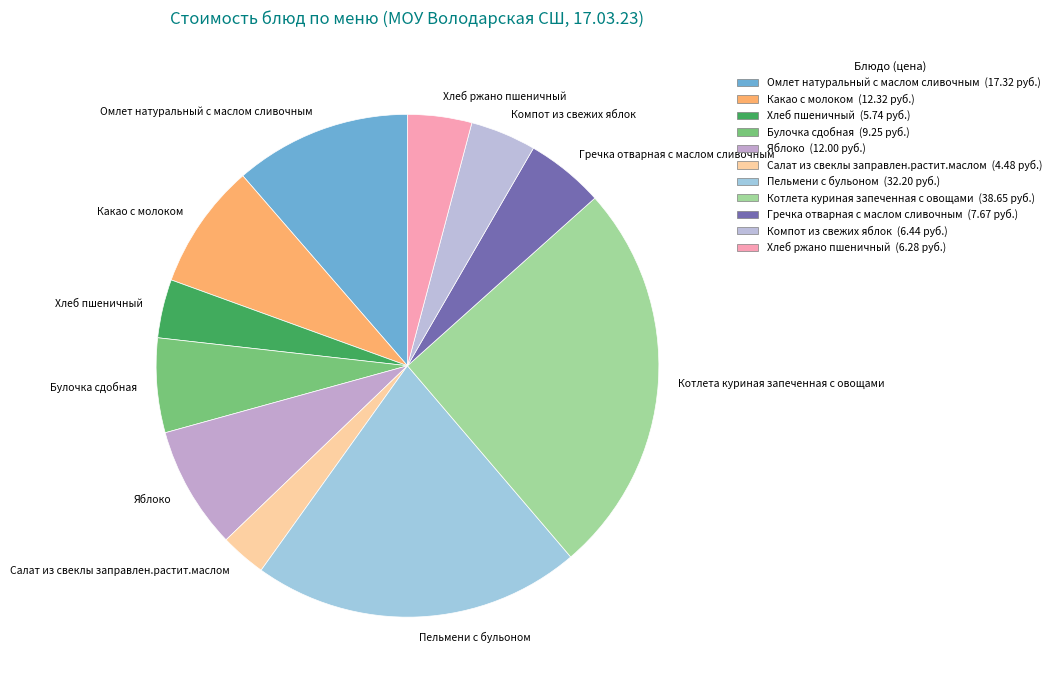

What is the largest slice in the pie chart?

Котлета куриная запеченная с овощами